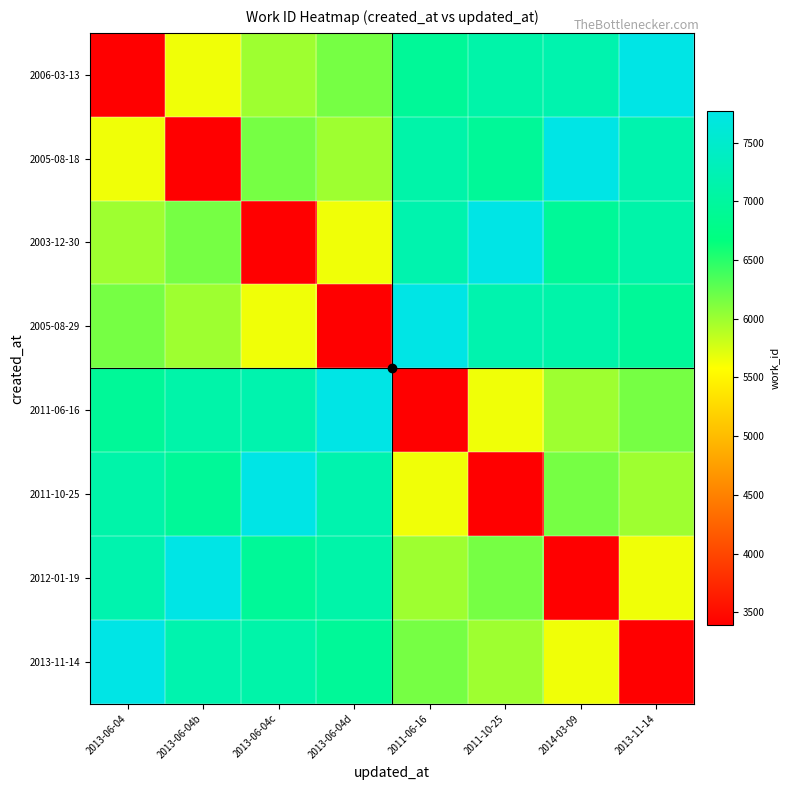

Count the number of categories in the chart.

8